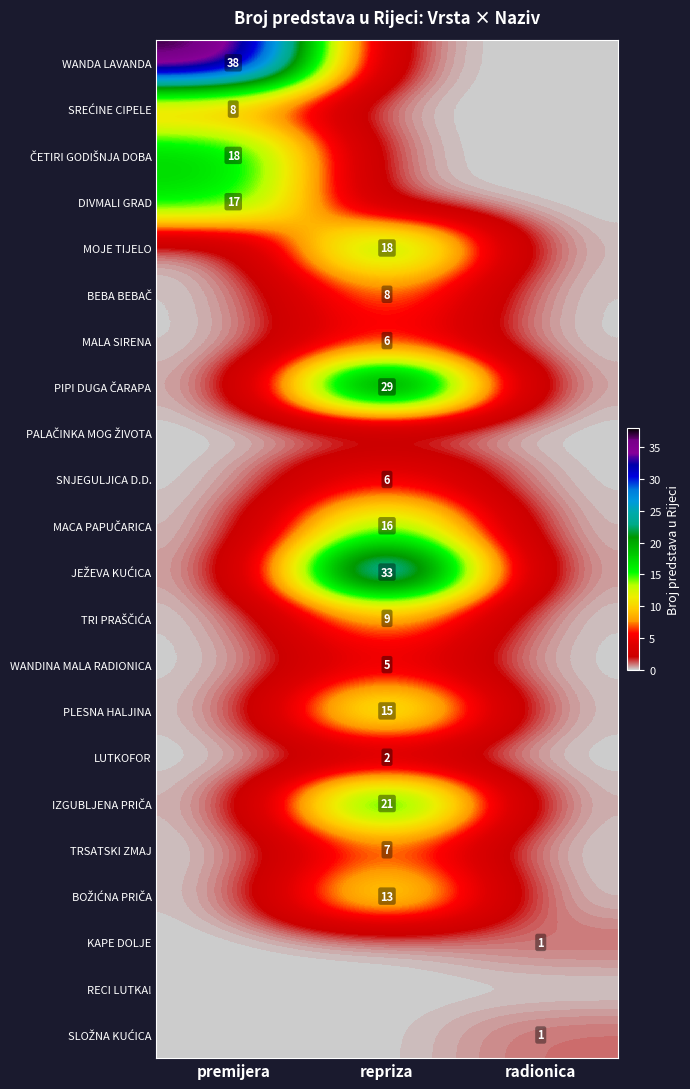

Is the value of TRSATSKI ZMAJ at repriza greater than the value of DIVMALI GRAD at premijera?

No